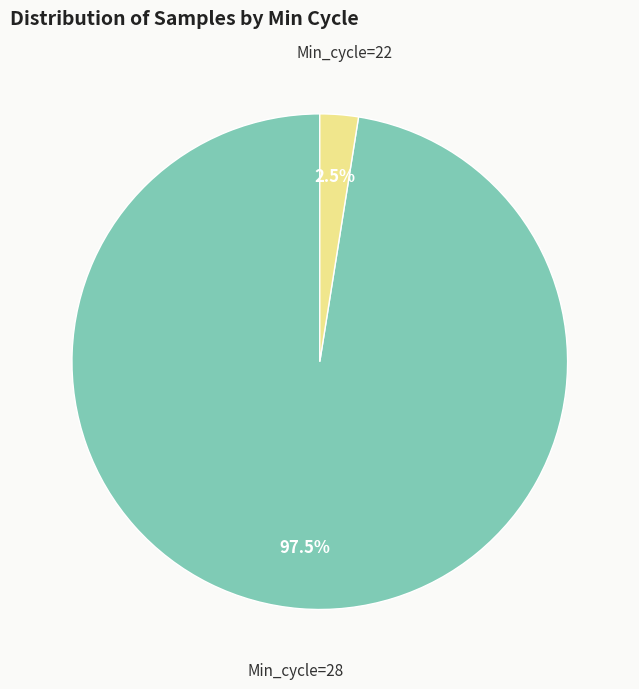

Combined, do Min_cycle=22 and Min_cycle=28 account for over 50%?

Yes